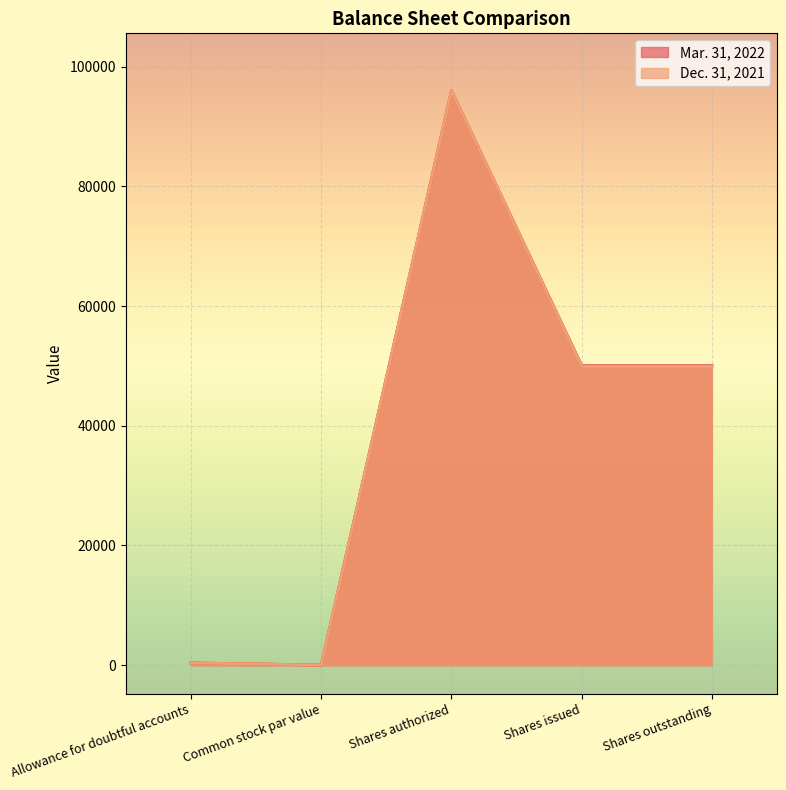

What is the value of the Dec. 31, 2021 point at the 5th from the left?

49965